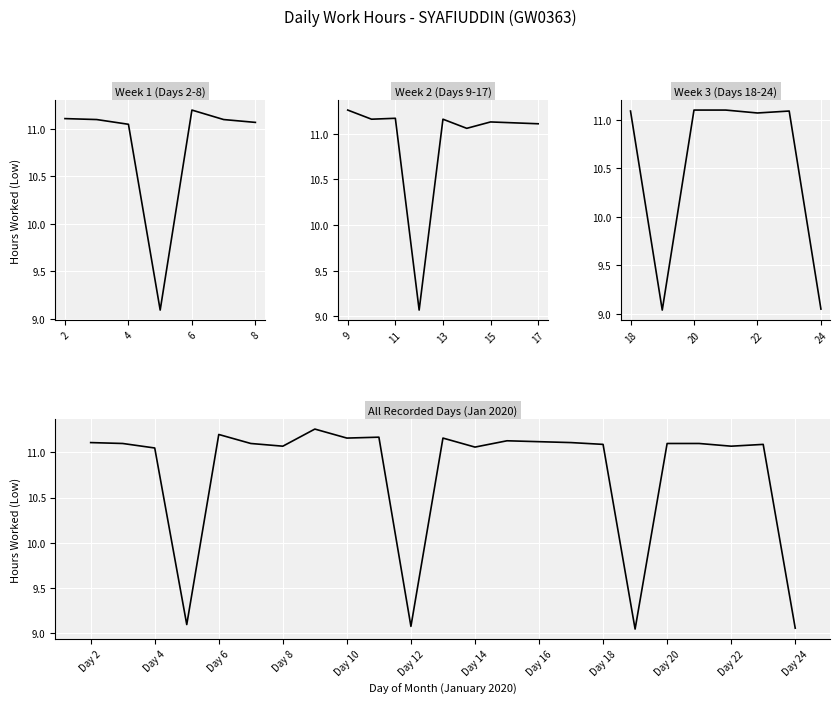

What is the value of the 8th point from the left?

11.3